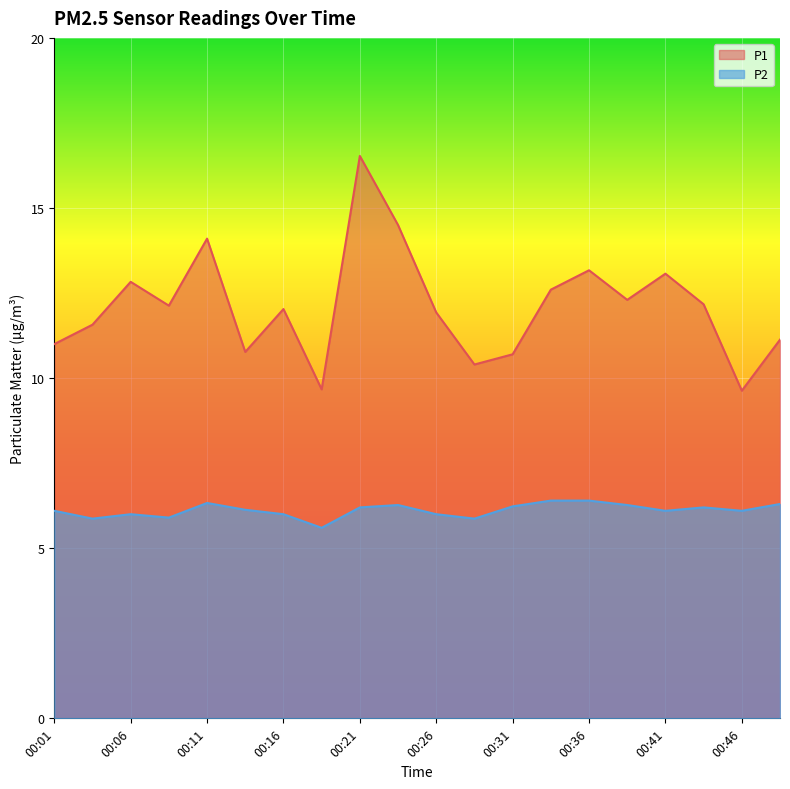

What value does the P2 series have at 00:43?

6.2